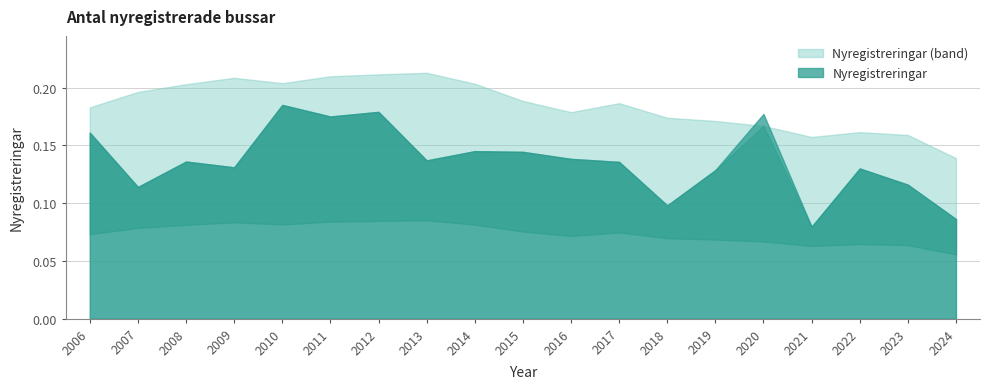

What is the difference between the second highest and second lowest values?

0.1